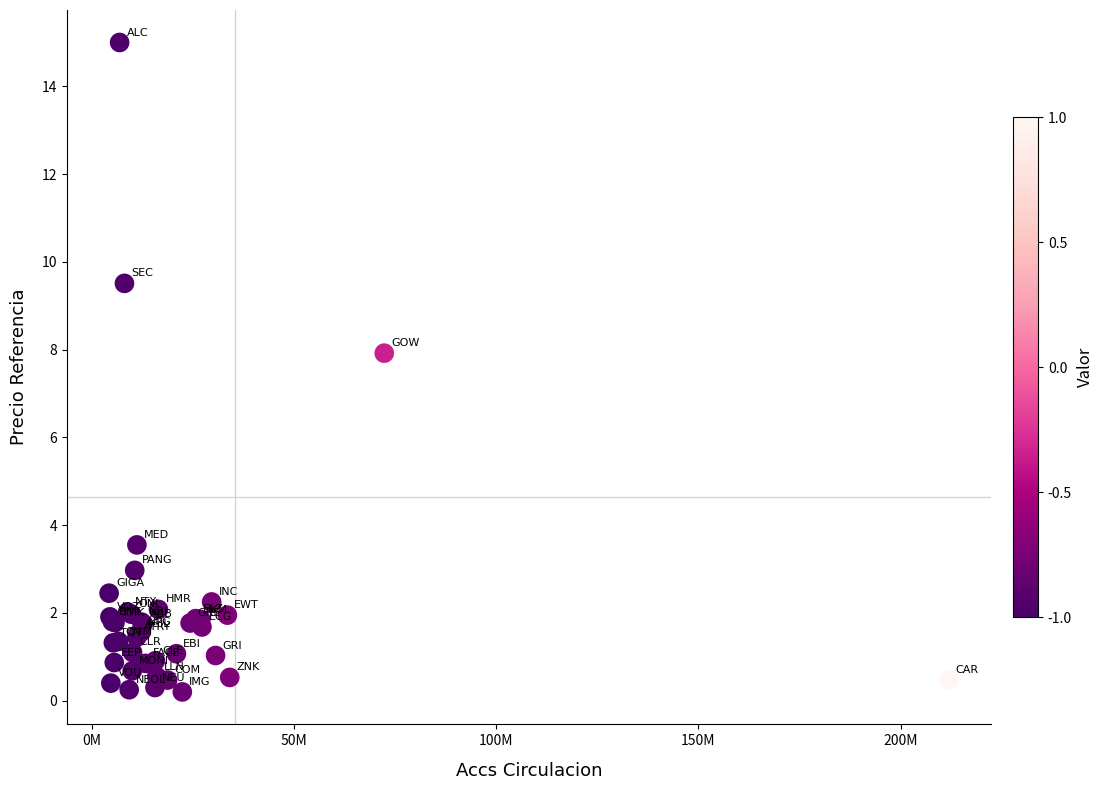

What Y value in the scatter plot is closest to 7?

7.9